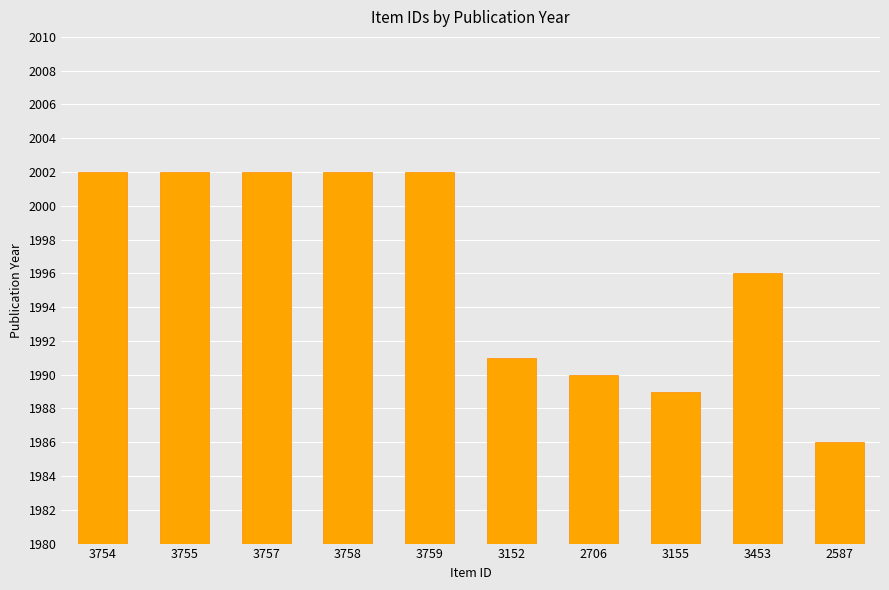

What is the sum of all values?

19962